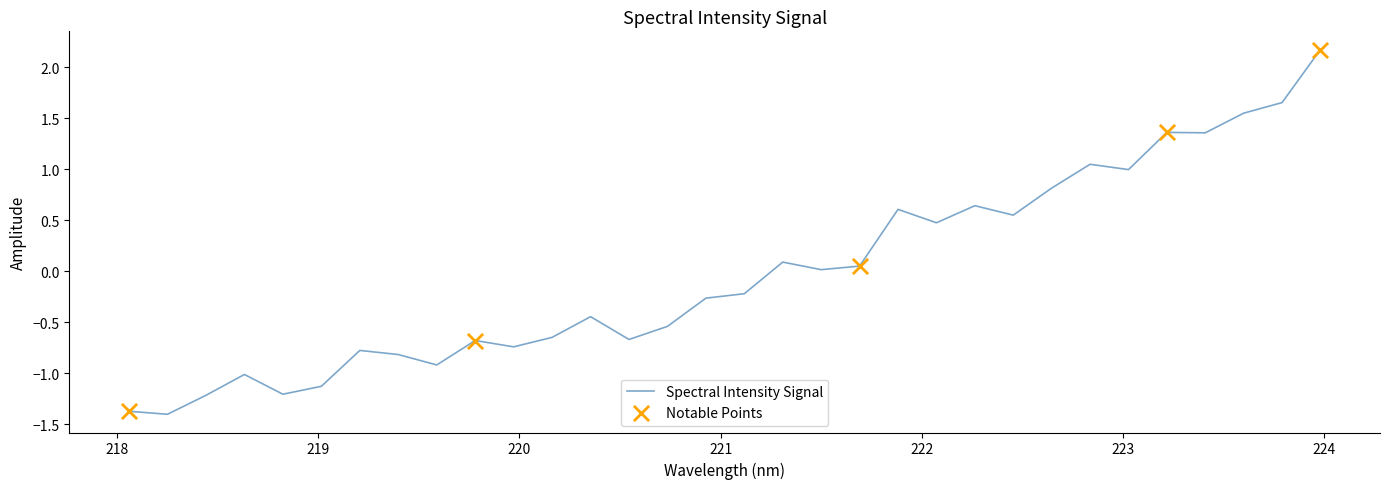

What is the difference between the maximum and minimum values?

3.6